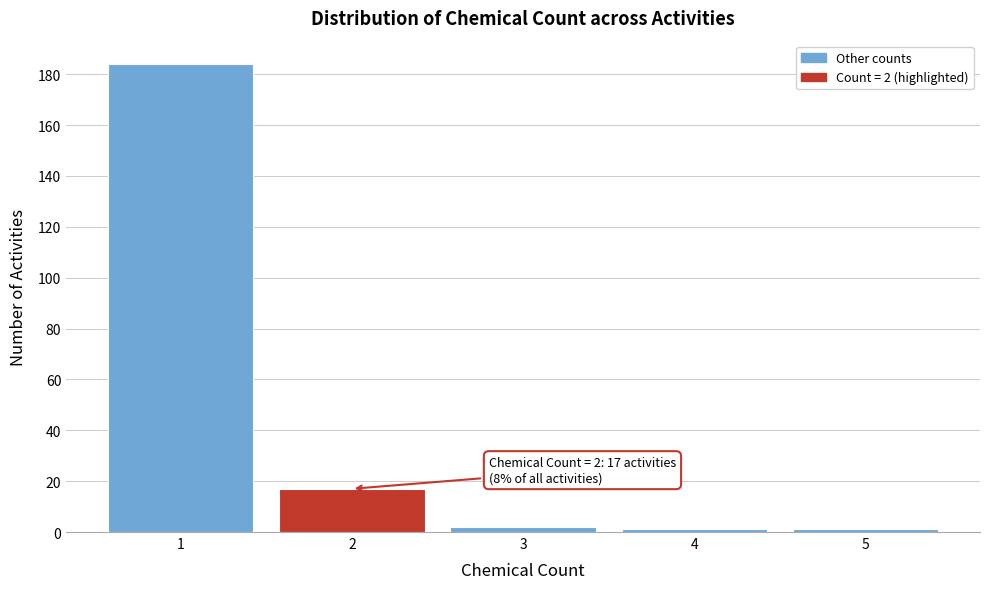

Over which range of the x-axis is the bar tallest?

0.5 to 1.5